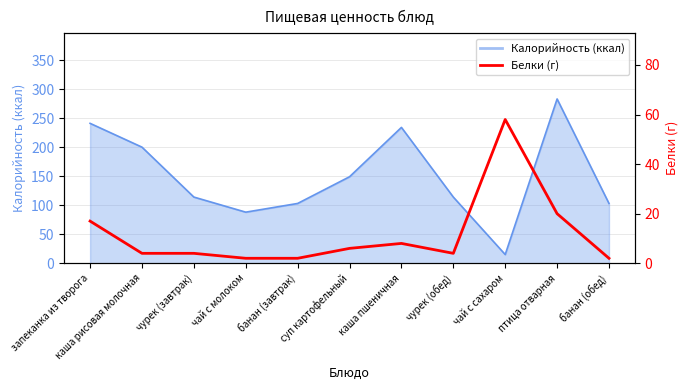

Does the chart have visible grid lines?

Yes